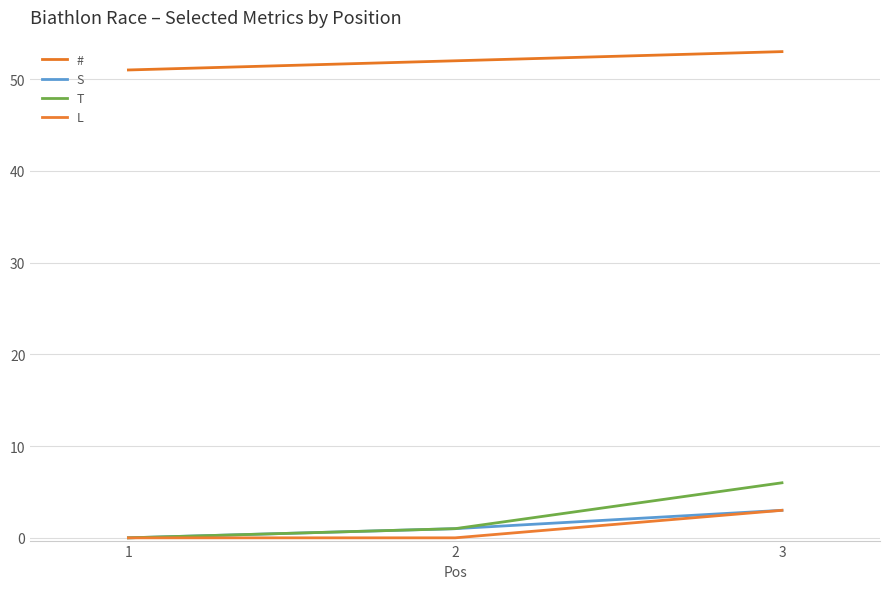

Which has a higher value, 3 or 1?

3